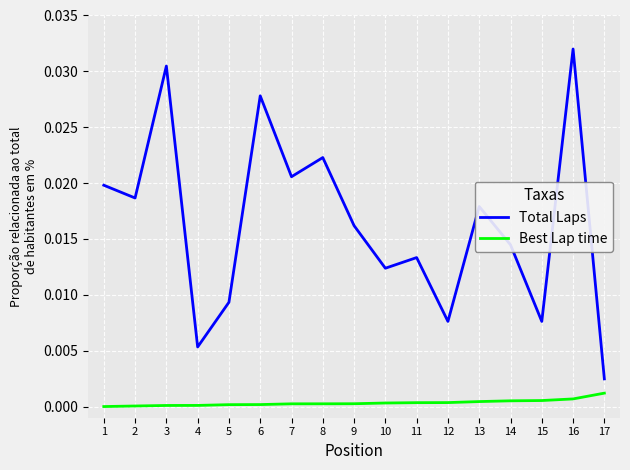

Which category has the highest value across all series?

16